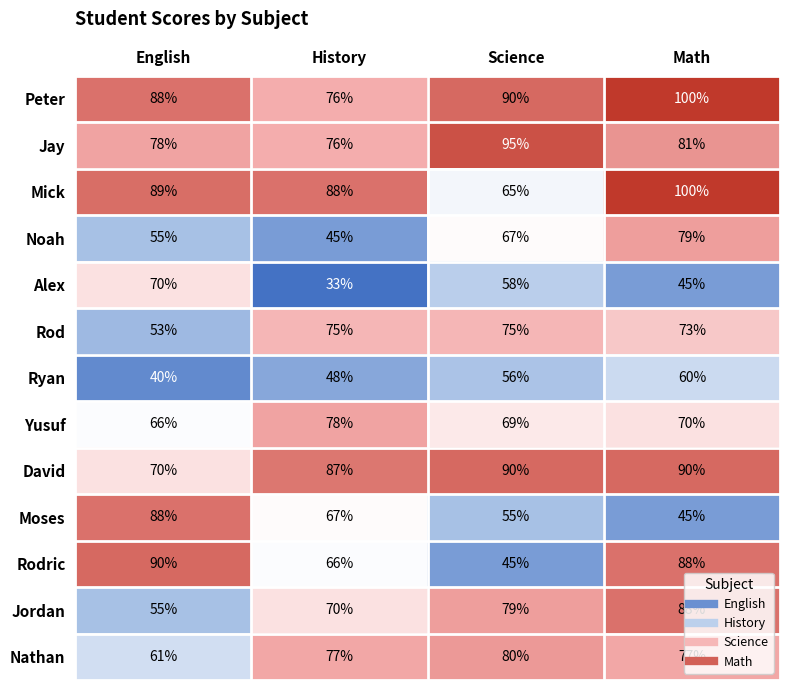

Which series has the largest range (max minus min)?

Rodric